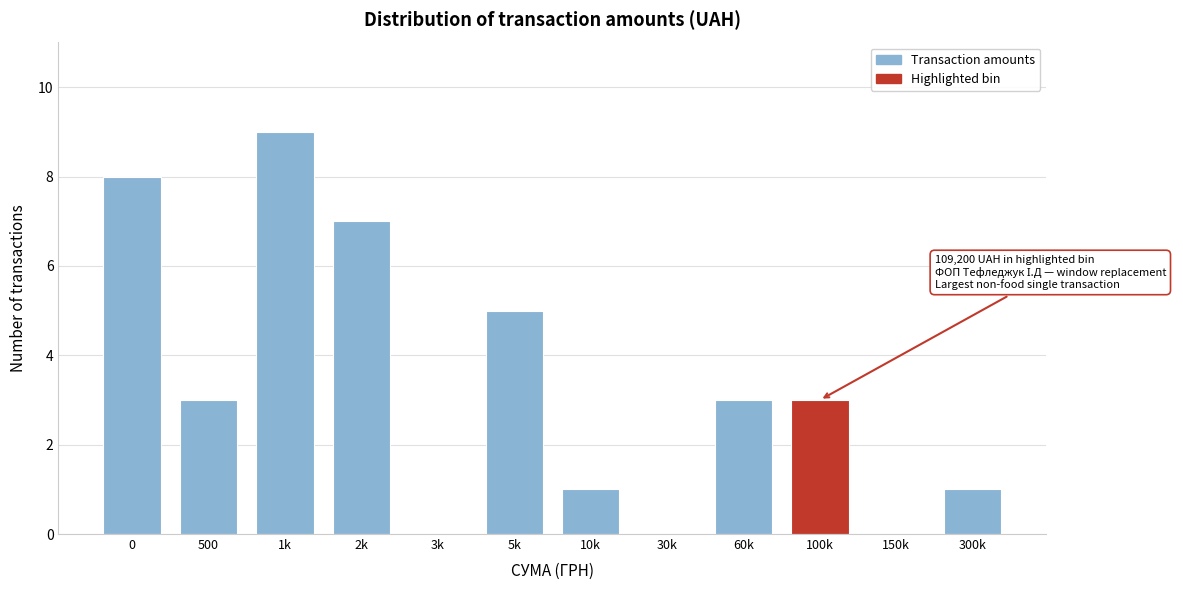

Reading left to right, transcribe all the data shown in this chart.

0=8	500=3	1k=9	2k=7	3k=0	5k=5	10k=1	30k=0	60k=3	100k=3	150k=0	300k=1